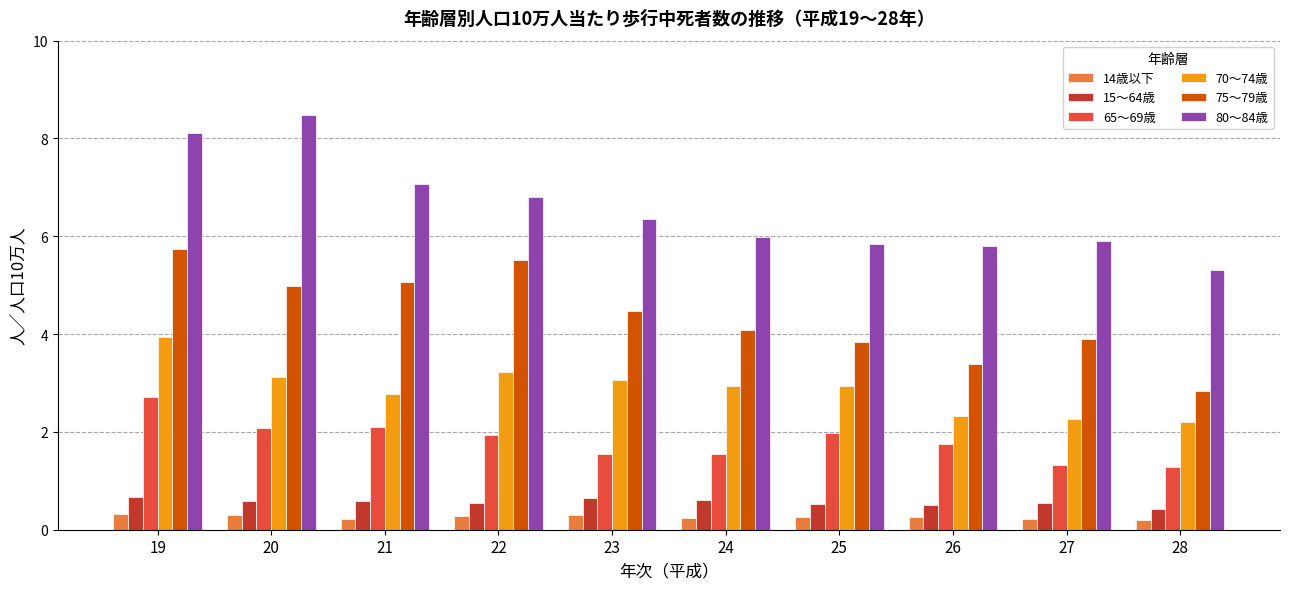

What is the difference between the highest and lowest values at 22?

6.5